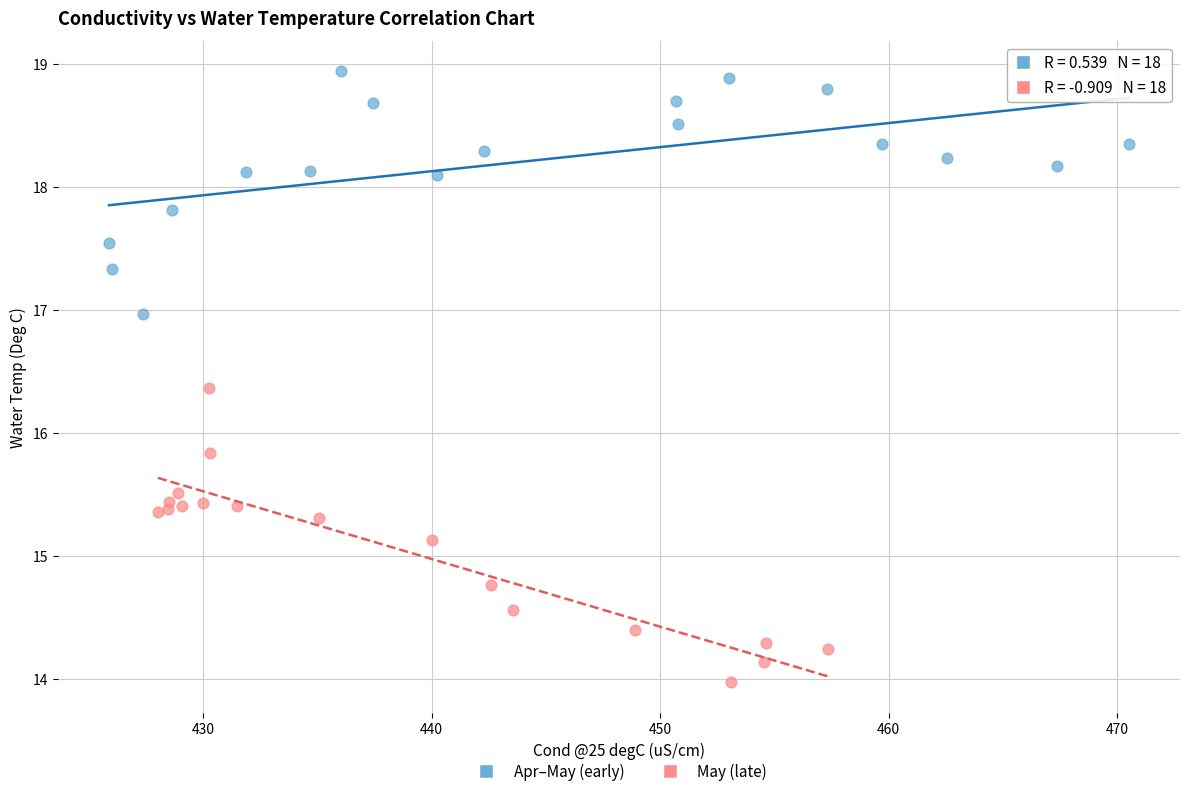

Which series has the largest Y range (max minus min)?

May (late)